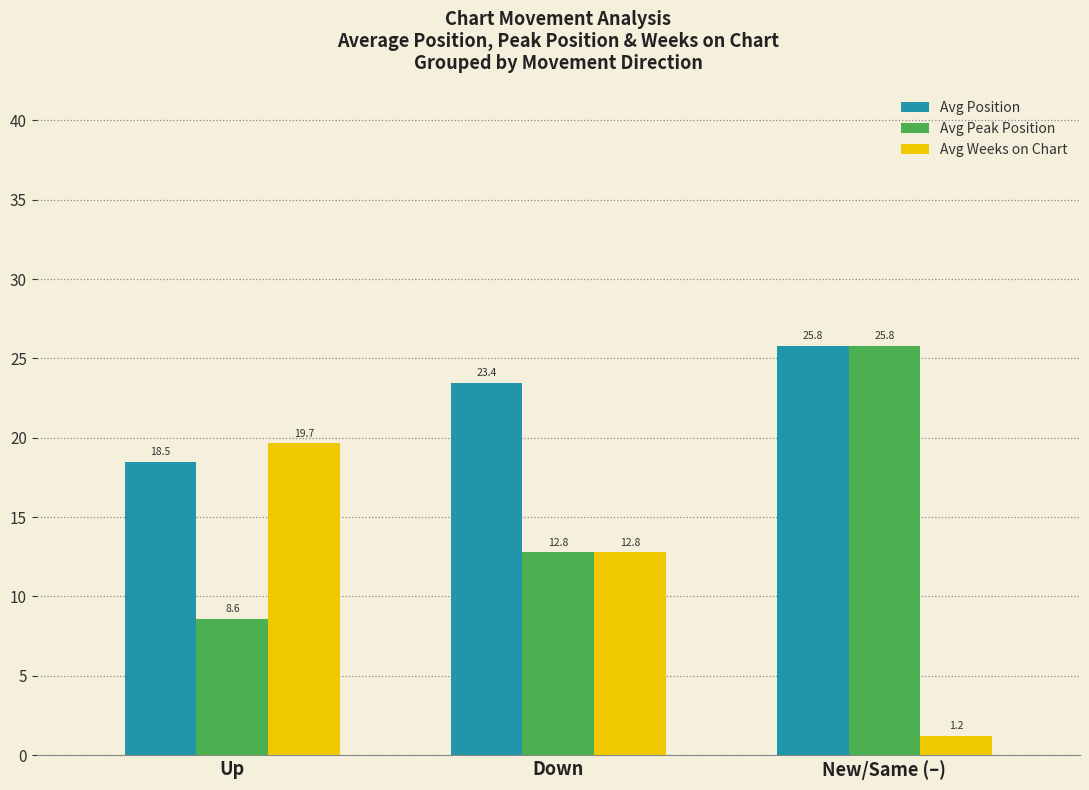

The Avg Peak Position series shows 12.8 at Down. True or false?

True